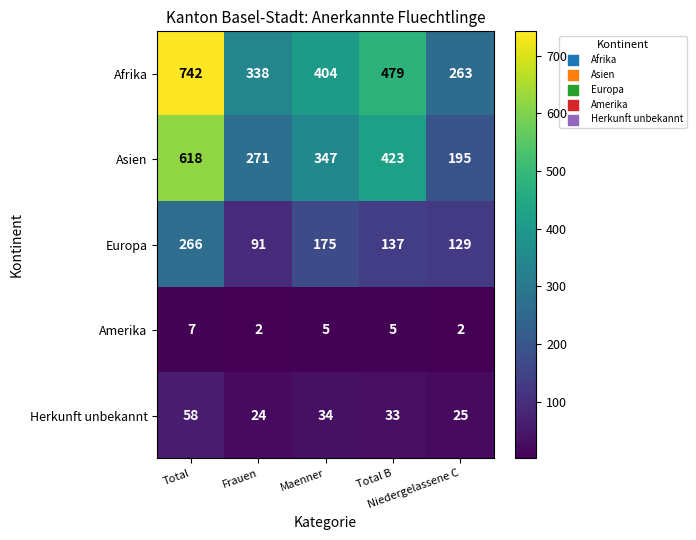

How many distinct data groups are displayed?

5